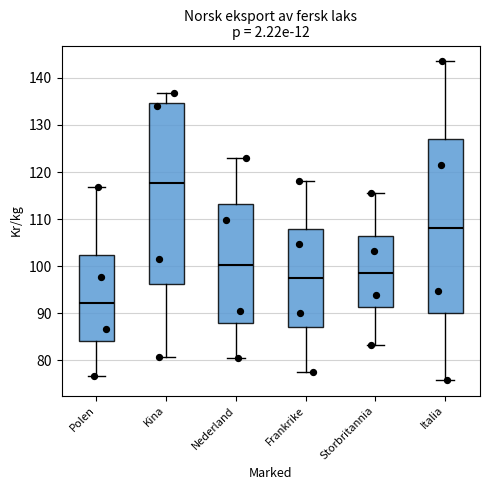

Which box's median line is the highest?

Kina